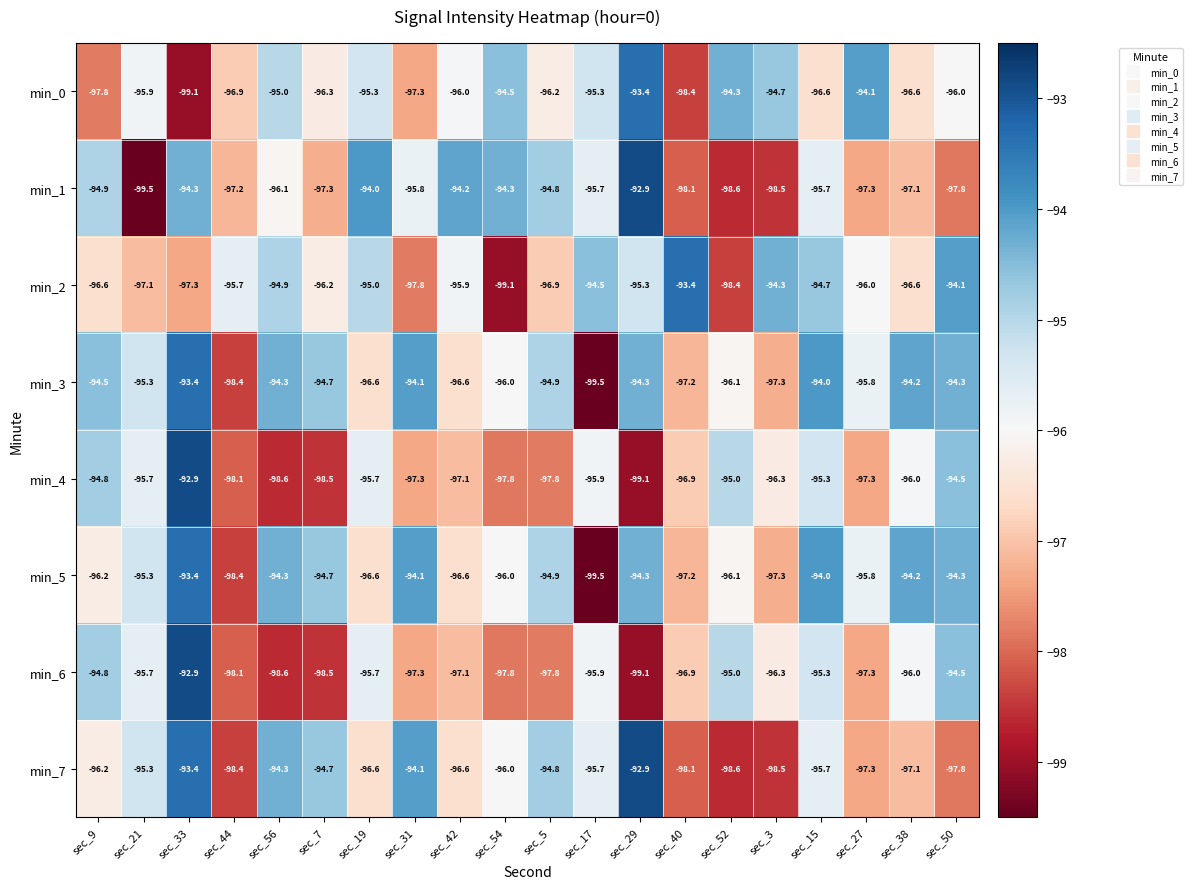

Where is min_1 nearest to the value -96?

sec_56